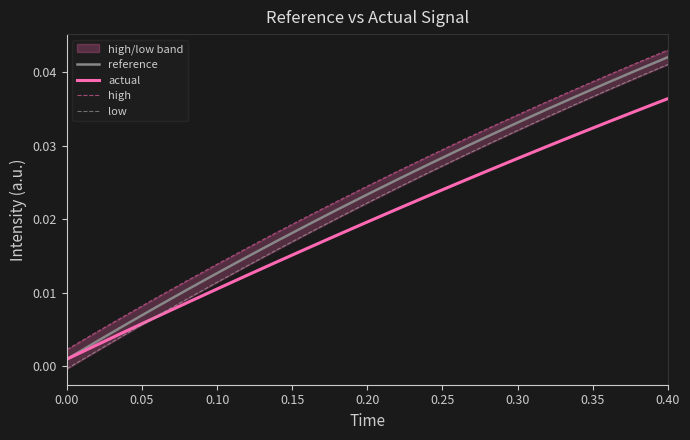

Rank the series at 0.15 from lowest to highest value.

actual, low, reference, high